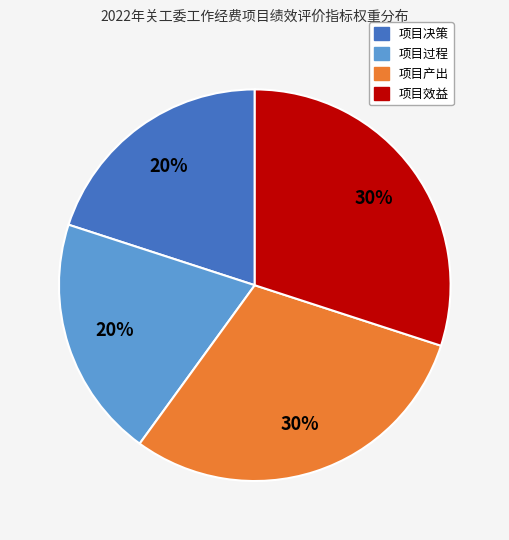

How many slices are in this pie chart?

4